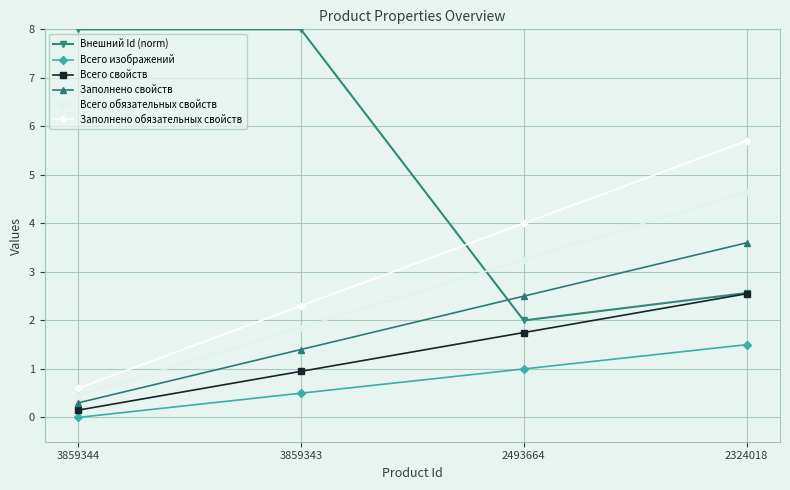

At which category is the sum across all series the highest?

2324018